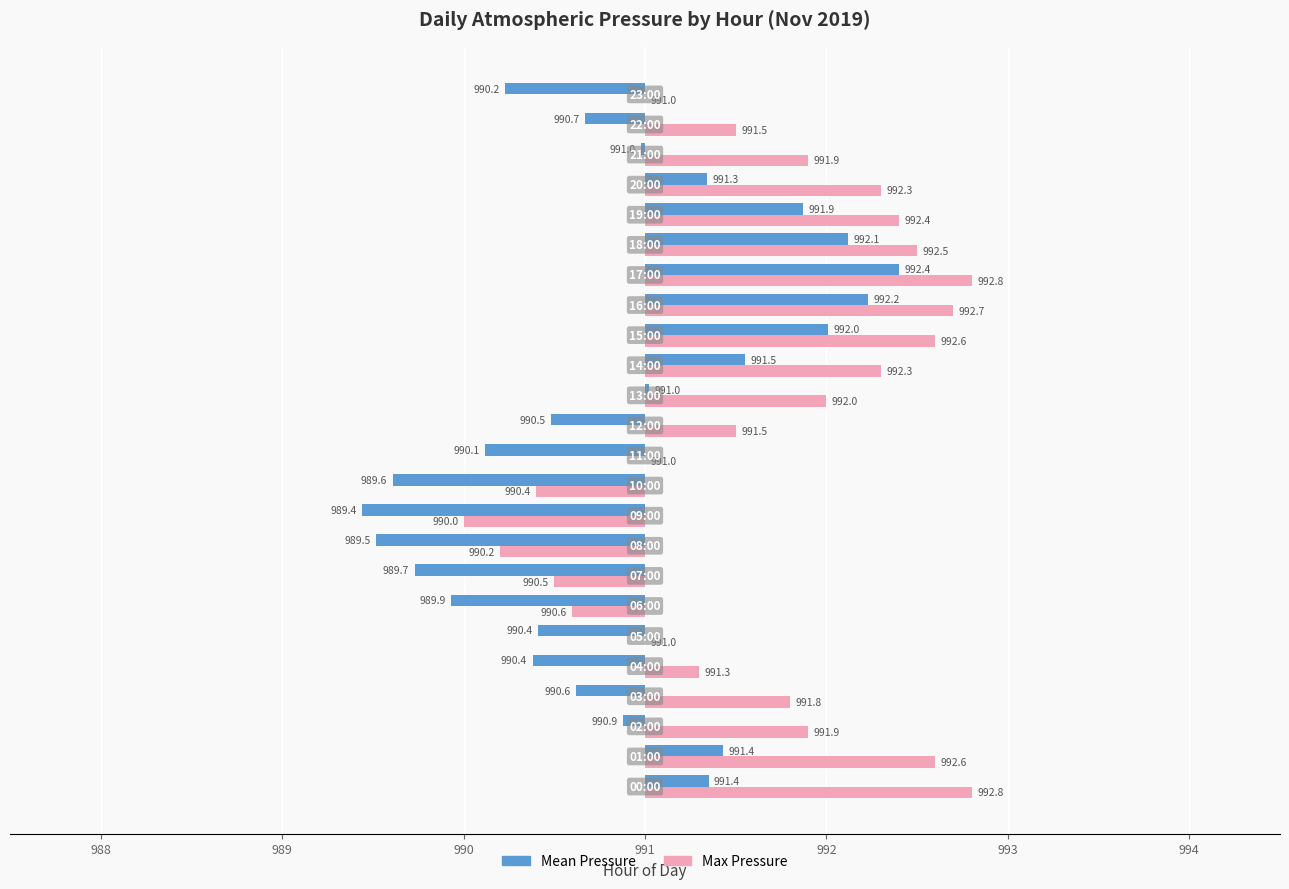

Rank the series by their average value, from lowest to highest.

Mean Pressure, Max Pressure